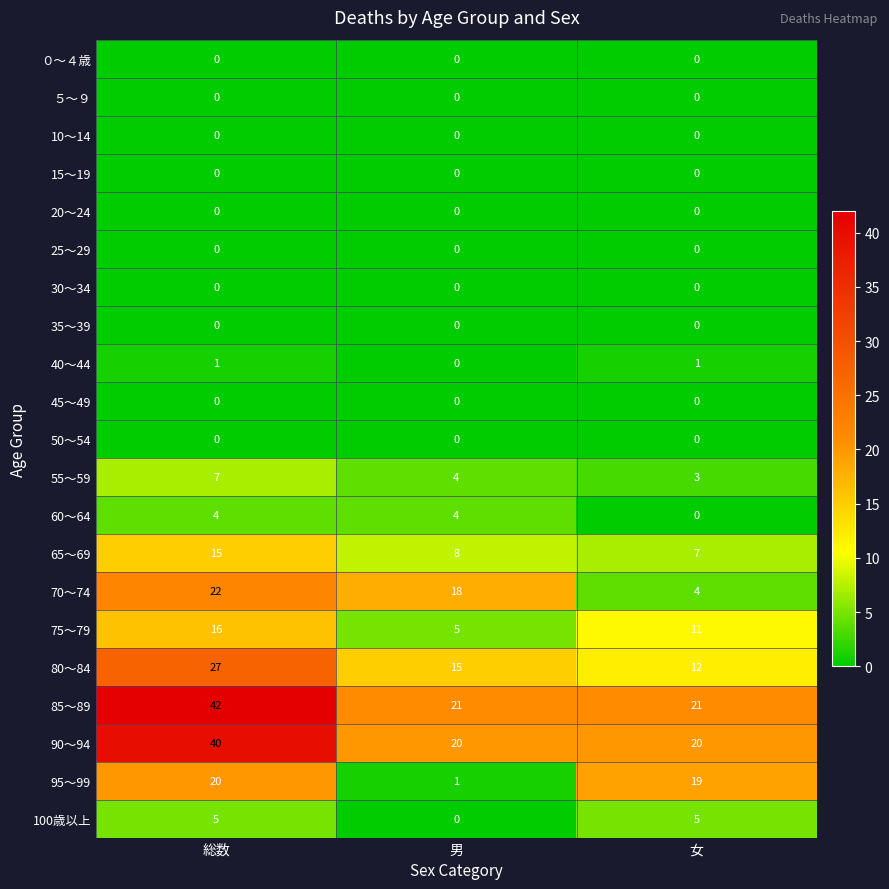

How many 55～59 values are between 3 and 7?

3